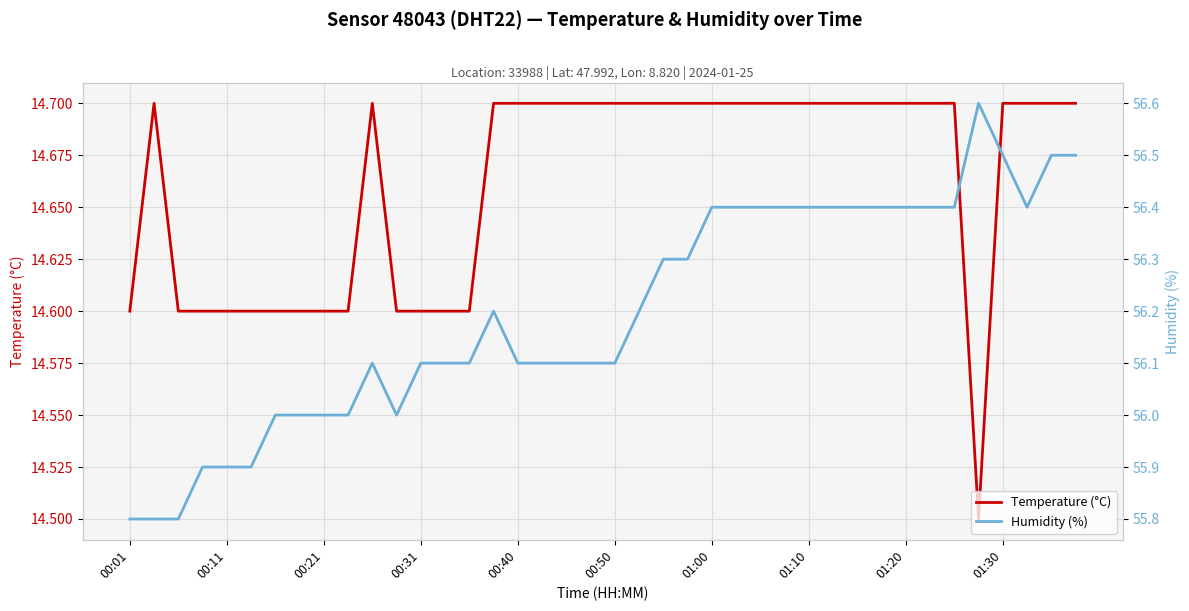

What is the total value across all series at 19?

70.8